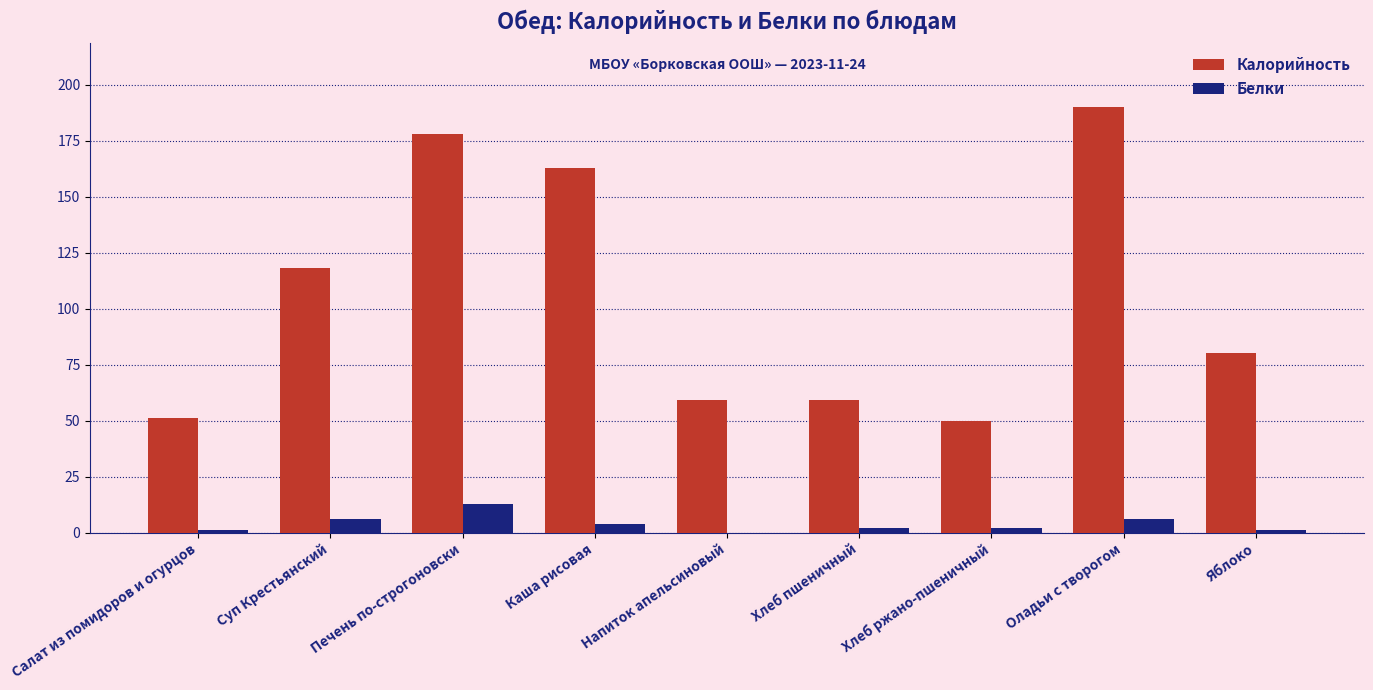

Reading left to right, what are all the values shown in this chart?

Калорийность: 51	118	178	163	59	59	50	190	80
Белки: 1	6	13	4	0	2	2	6	1